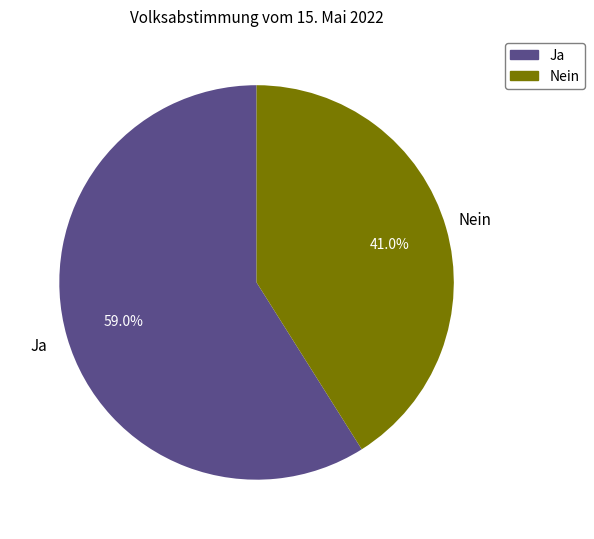

Does Ja account for over 50% of the chart?

Yes